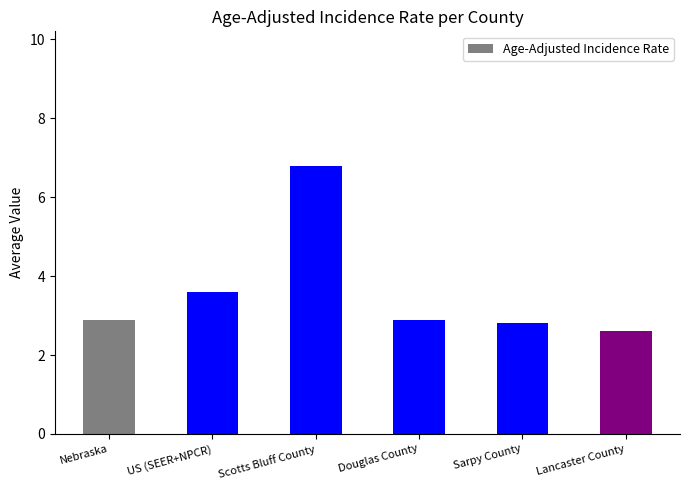

At which category does the chart reach its peak across all series?

Scotts Bluff County